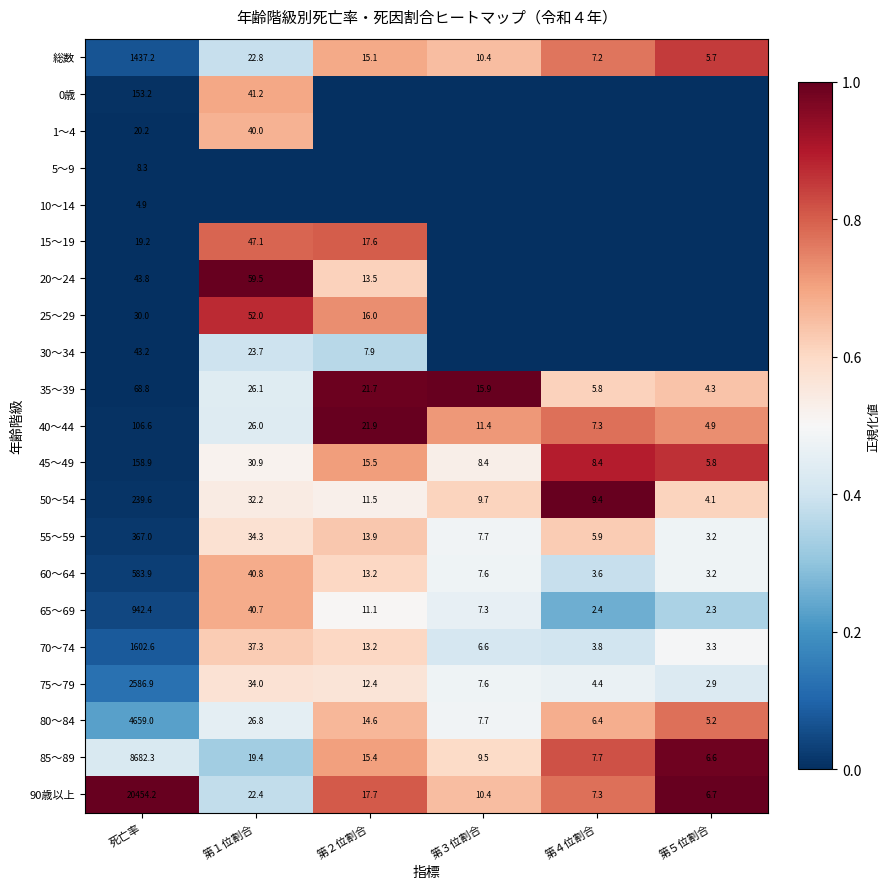

At 死亡率, list the series in order from largest to smallest.

90歳以上, 85～89, 80～84, 75～79, 70～74, 総数, 65～69, 60～64, 55～59, 50～54, 45～49, 0歳, 40～44, 35～39, 20～24, 30～34, 25～29, 1～4, 15～19, 5～9, 10～14